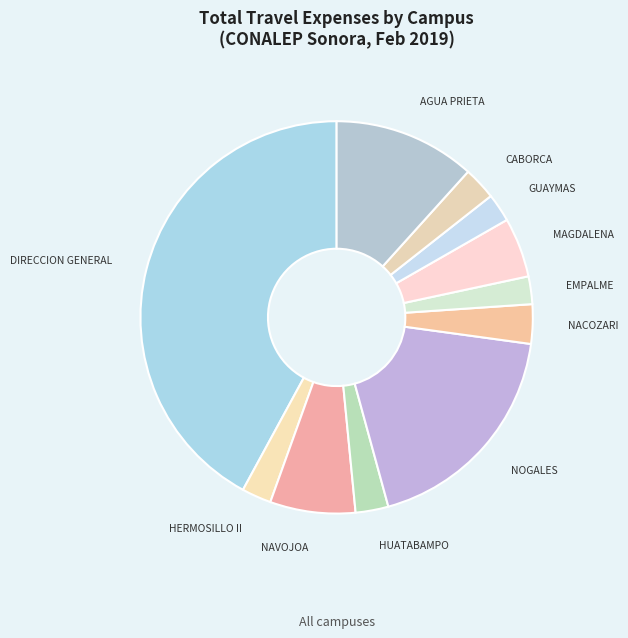

True or false: AGUA PRIETA accounts for 12% of the total.

True